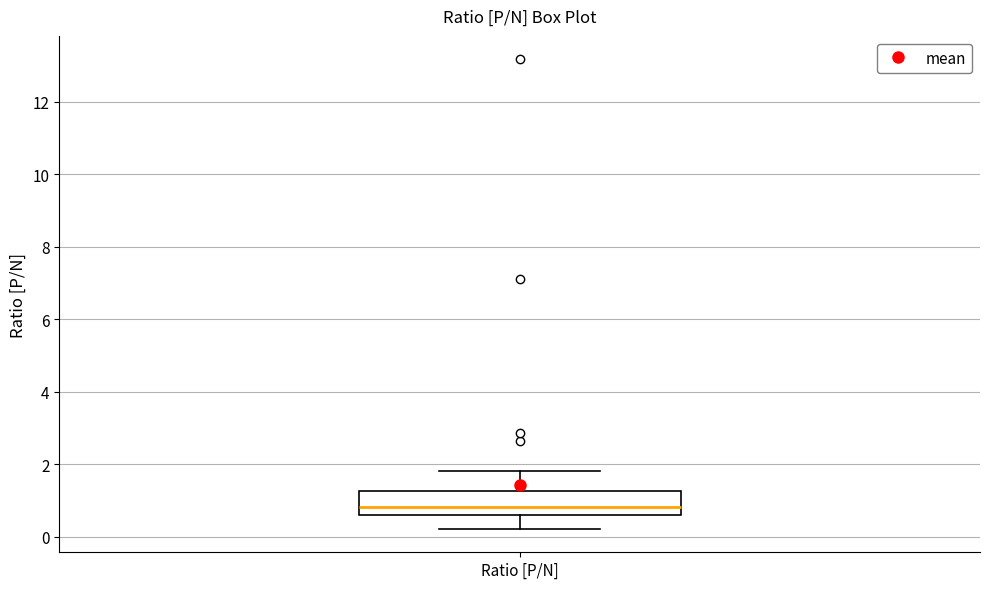

Where does the median line of the box for Ratio [P/N] sit on the y-axis? The values are not printed on the chart, so give them approximately, as read against the axis.

0.8